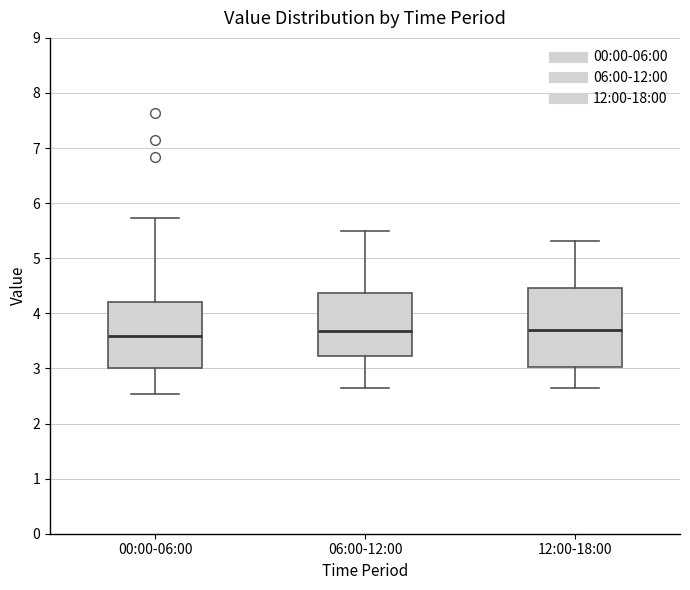

Comparing the boxes themselves (not the whiskers), which one is the tallest?

12:00-18:00